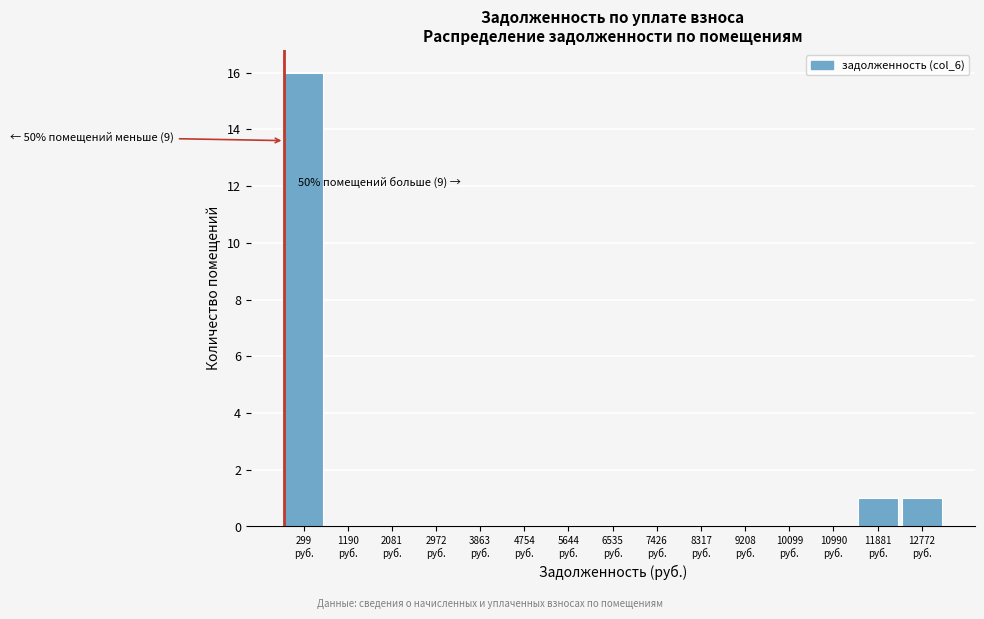

What is the greatest value displayed?

16